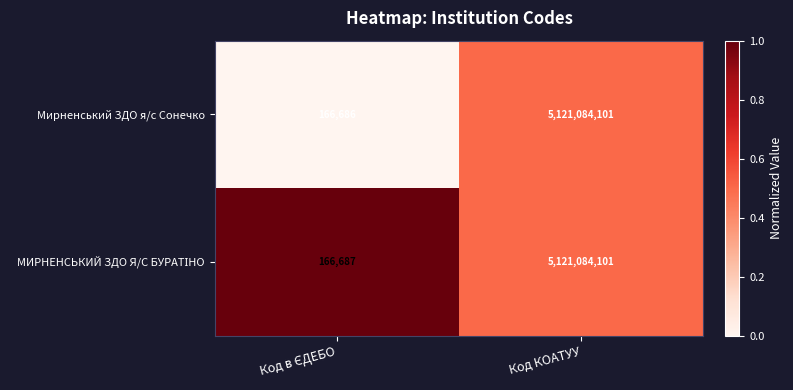

How many distinct data groups are displayed?

2